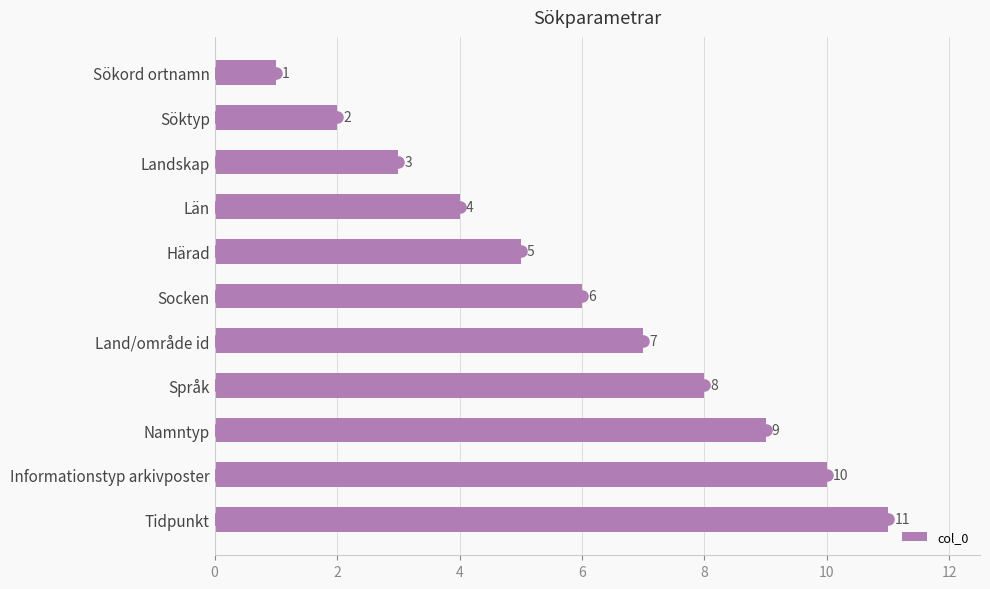

What is the greatest value displayed?

11